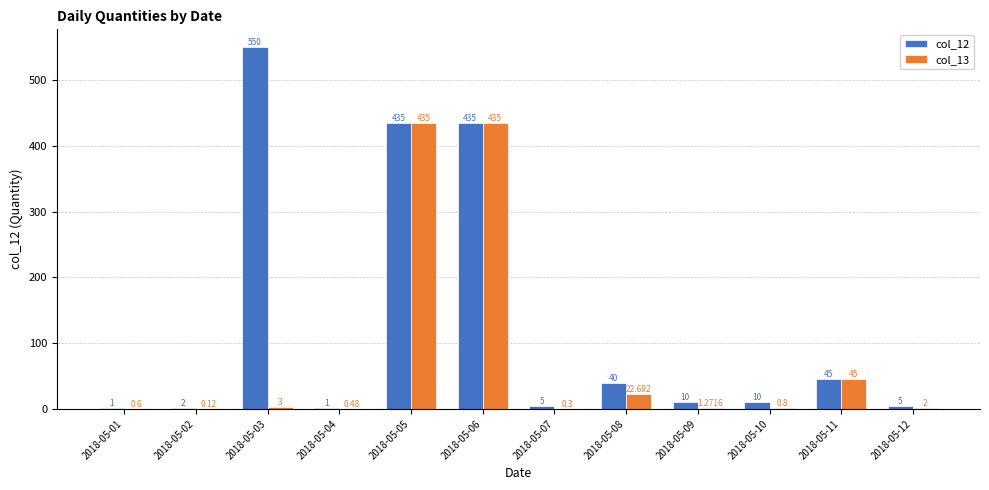

Is it true that col_12 equals 622.2 at 2018-05-06?

False